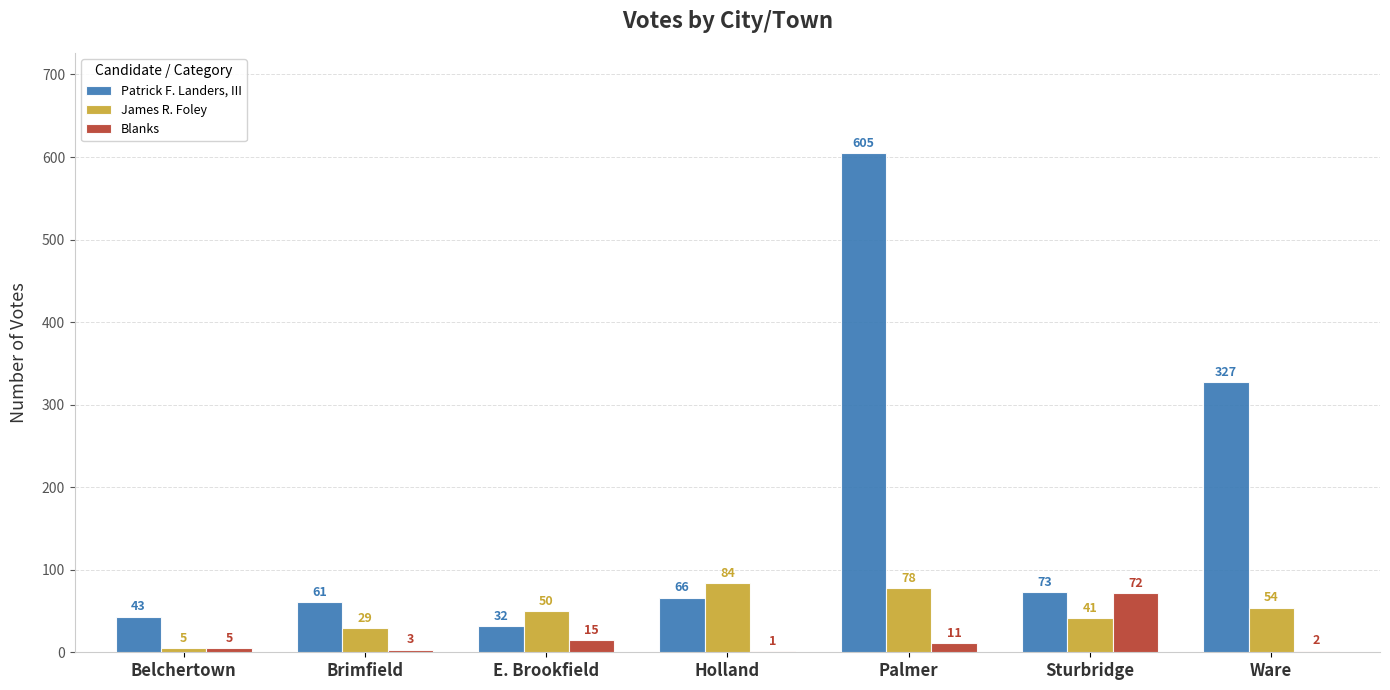

What is the maximum value for Blanks?

72